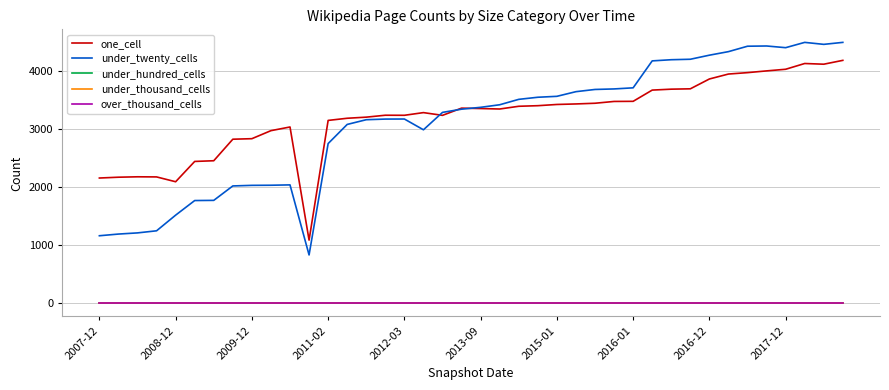

List the series in order of their peak value, highest first.

under_twenty_cells, one_cell, under_hundred_cells, under_thousand_cells, over_thousand_cells